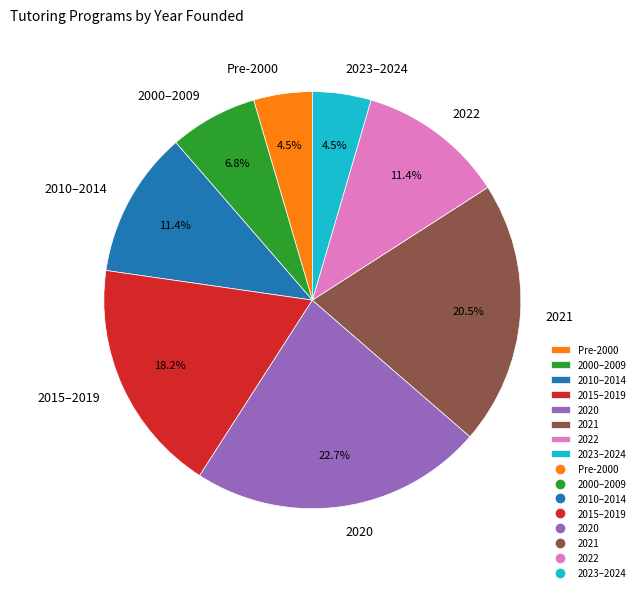

What is the ratio of the value at 2022 to the value at Pre-2000?

2.5